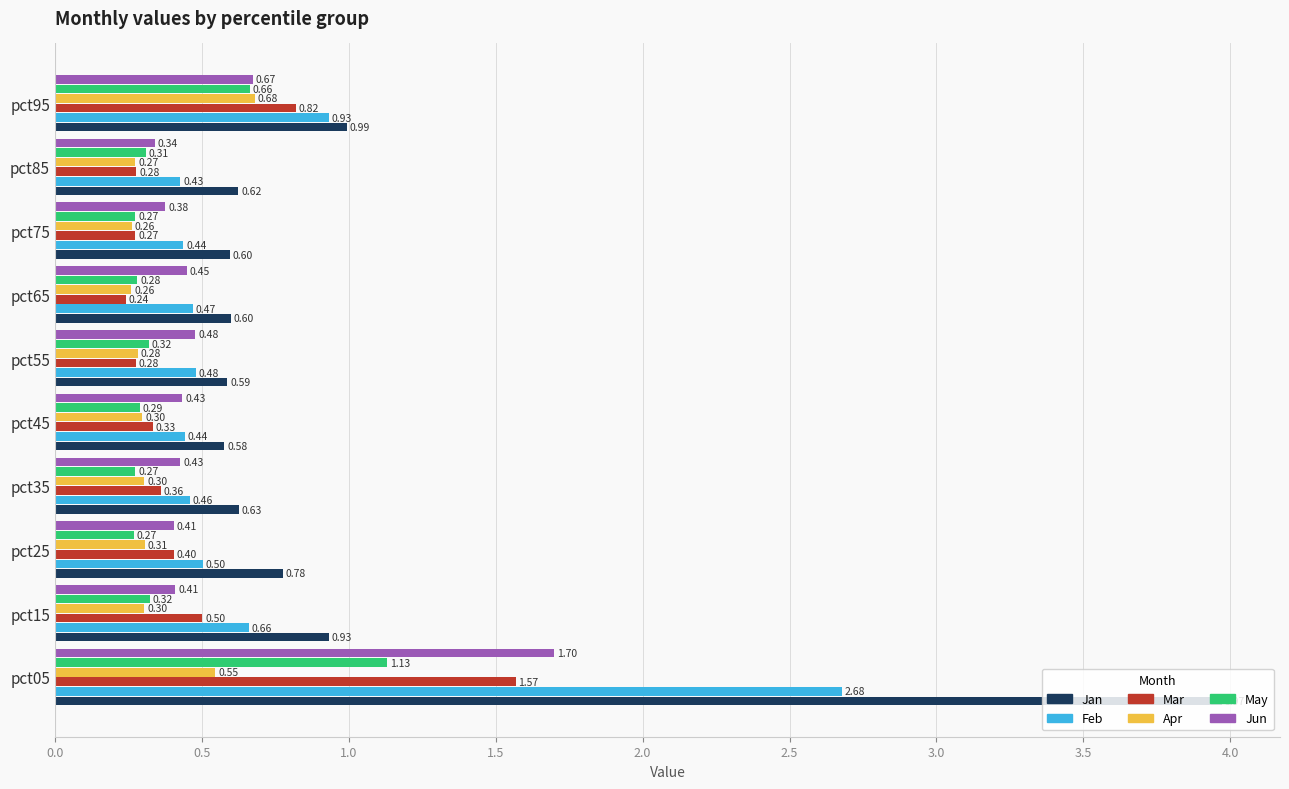

How many distinct data groups are displayed?

6